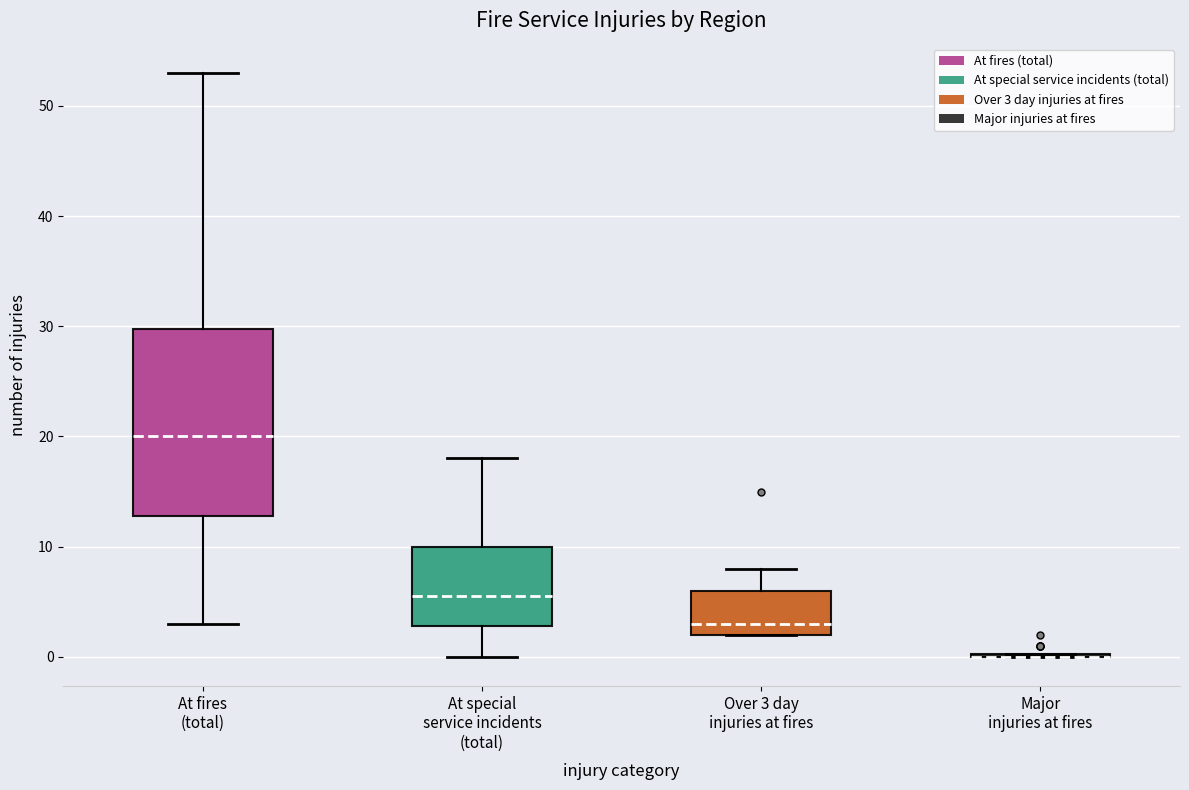

Reading left to right, transcribe this box plot: for each box, give where its median line is, the range the box spans, and where its two whiskers end, as read against the y-axis. The values are not printed on the chart, so give them approximately, as read against the axis.

At fires (total): median 20, box 13 to 30, whiskers 3 to 53
At special service incidents (total): median 6, box 3 to 10, whiskers 0 to 18
Over 3 day injuries at fires: median 3, box 2 to 6, whiskers 2 to 8
Major injuries at fires: box collapsed to a line at 0, whiskers 0 to 0